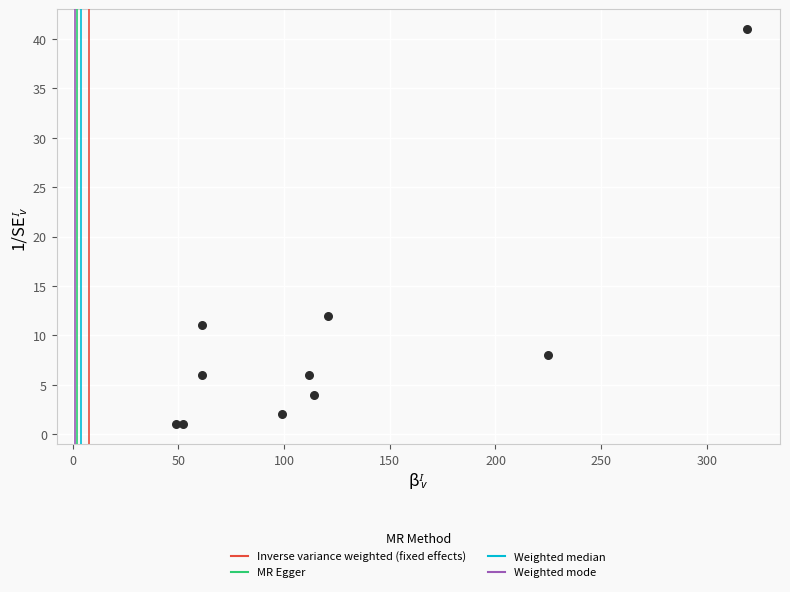

What Y value in the scatter plot is closest to 21?

12